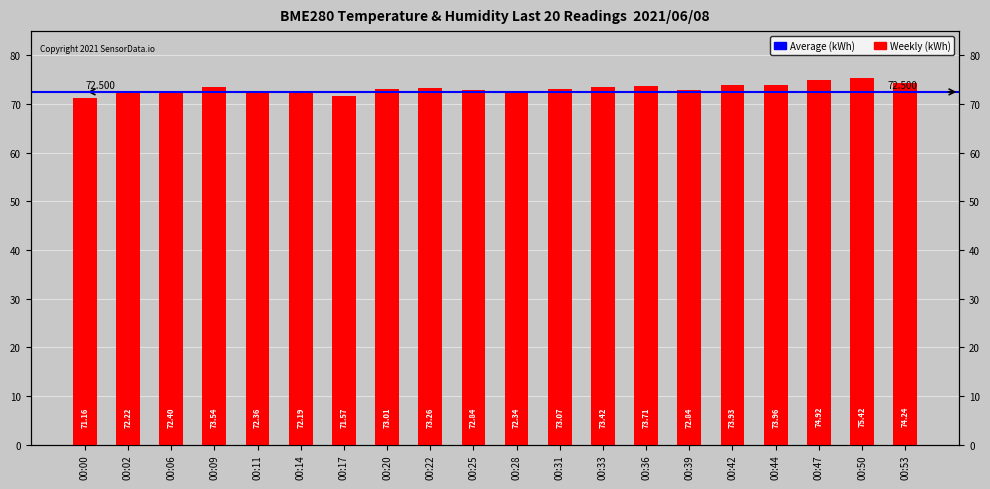

What is the maximum value shown in the chart?

75.4